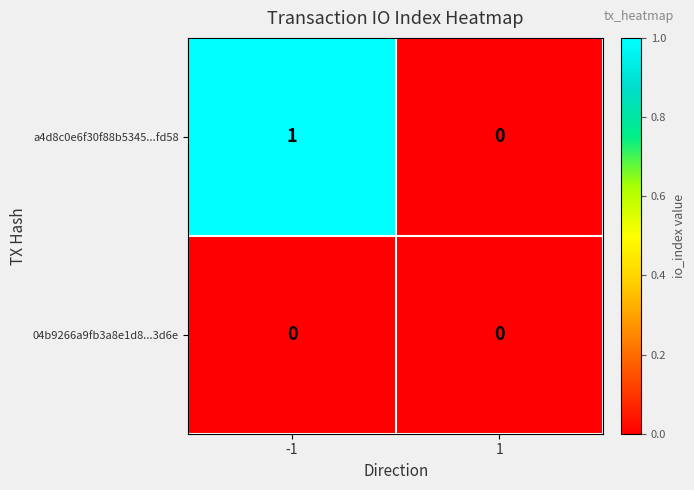

Which series has the largest total across all categories?

a4d8c0e6f30f88b5345...fd58